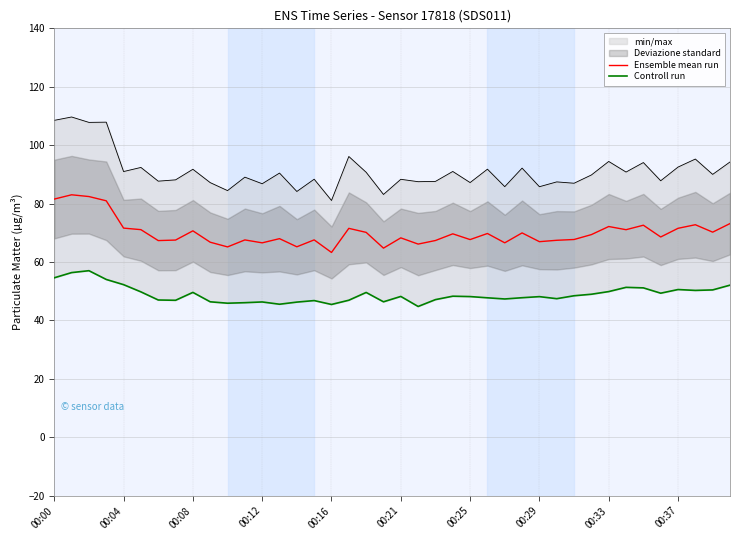

Where does the Ensemble mean run series first go above 69?

00:00